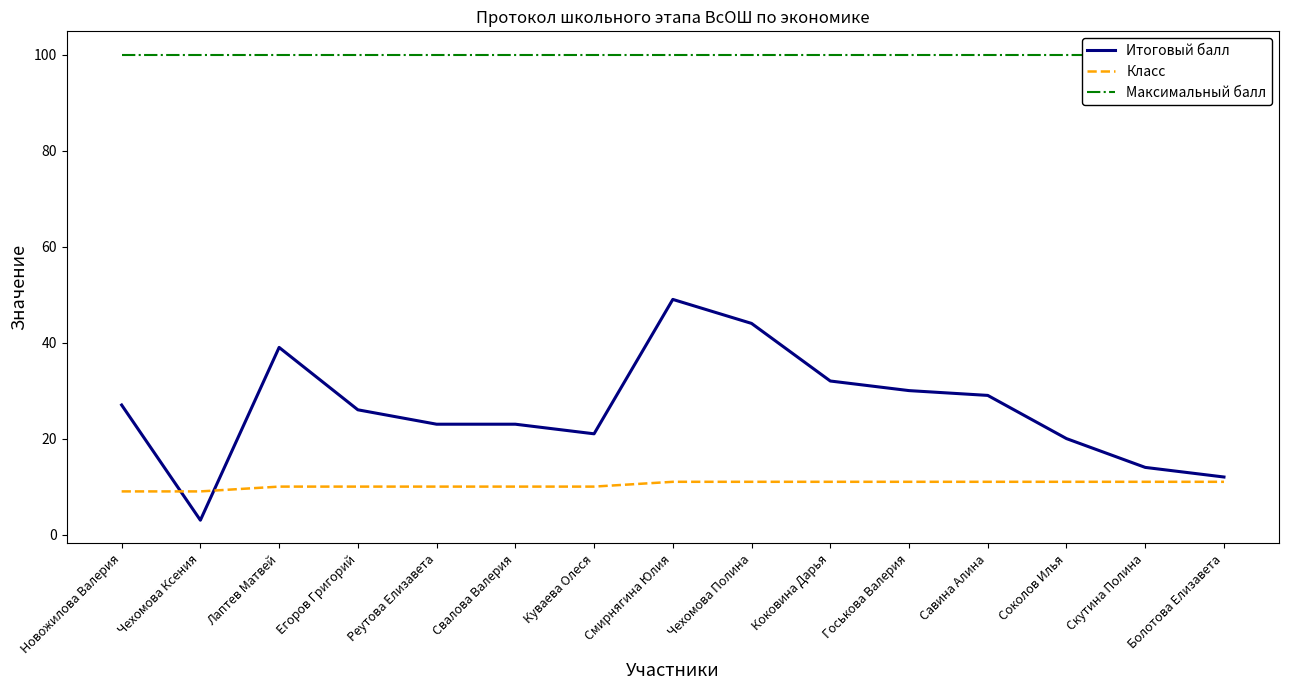

Reading left to right, extract all data points from this chart.

Итоговый балл: Новожилова Валерия=27	Чехомова Ксения=3	Лаптев Матвей=39	Егоров Григорий=26	Реутова Елизавета=23	Свалова Валерия=23	Куваева Олеся=21	Смирнягина Юлия=49	Чехомова Полина=44	Коковина Дарья=32	Госькова Валерия=30	Савина Алина=29	Соколов Илья=20	Скутина Полина=14	Болотова Елизавета=12
Класс: Новожилова Валерия=9	Чехомова Ксения=9	Лаптев Матвей=10	Егоров Григорий=10	Реутова Елизавета=10	Свалова Валерия=10	Куваева Олеся=10	Смирнягина Юлия=11	Чехомова Полина=11	Коковина Дарья=11	Госькова Валерия=11	Савина Алина=11	Соколов Илья=11	Скутина Полина=11	Болотова Елизавета=11
Максимальный балл: Новожилова Валерия=100	Чехомова Ксения=100	Лаптев Матвей=100	Егоров Григорий=100	Реутова Елизавета=100	Свалова Валерия=100	Куваева Олеся=100	Смирнягина Юлия=100	Чехомова Полина=100	Коковина Дарья=100	Госькова Валерия=100	Савина Алина=100	Соколов Илья=100	Скутина Полина=100	Болотова Елизавета=100